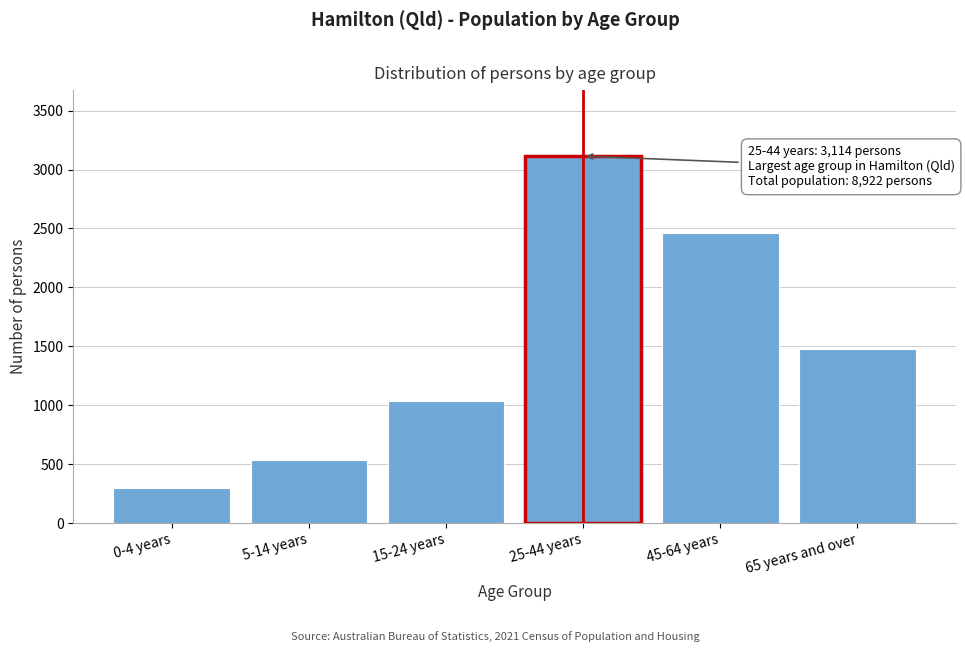

Reading right to left, what are all the values shown in this chart?

1480	2462	3114	1036	538	298